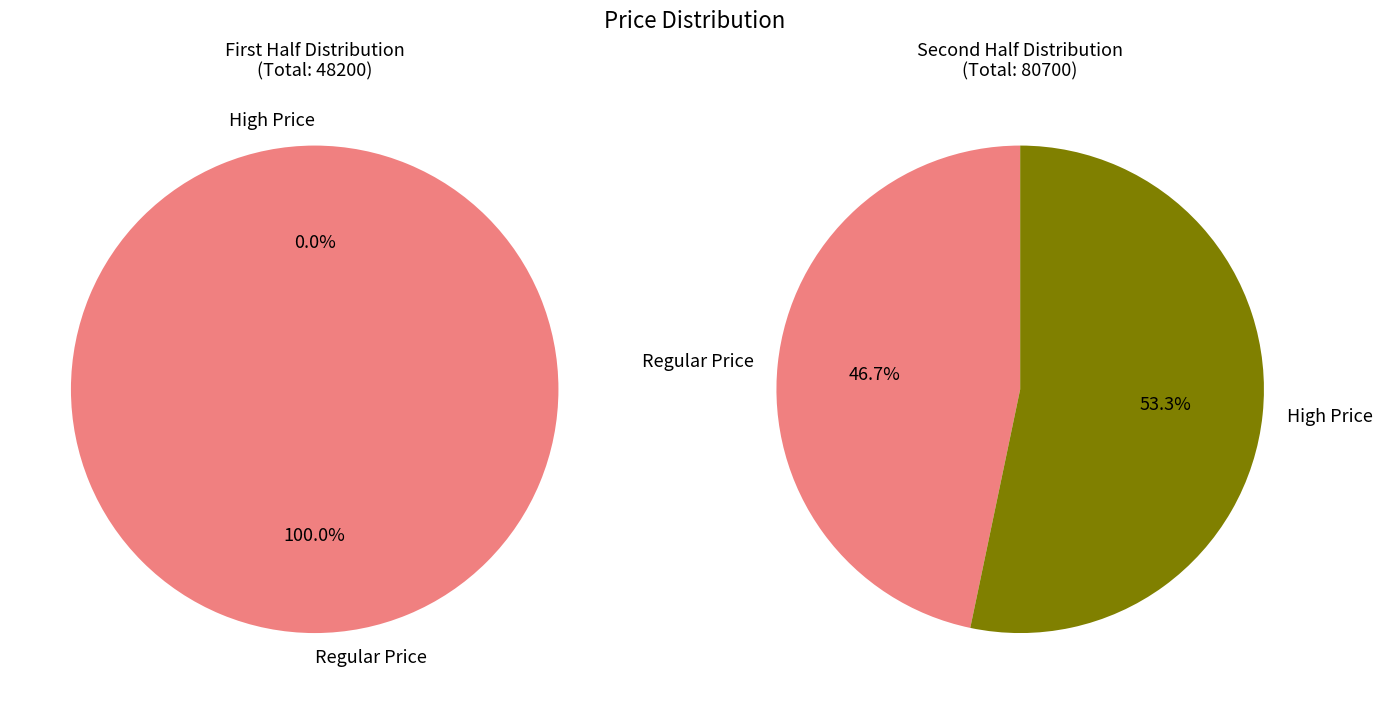

Is the sum of 16 and 5 greater than half?

No